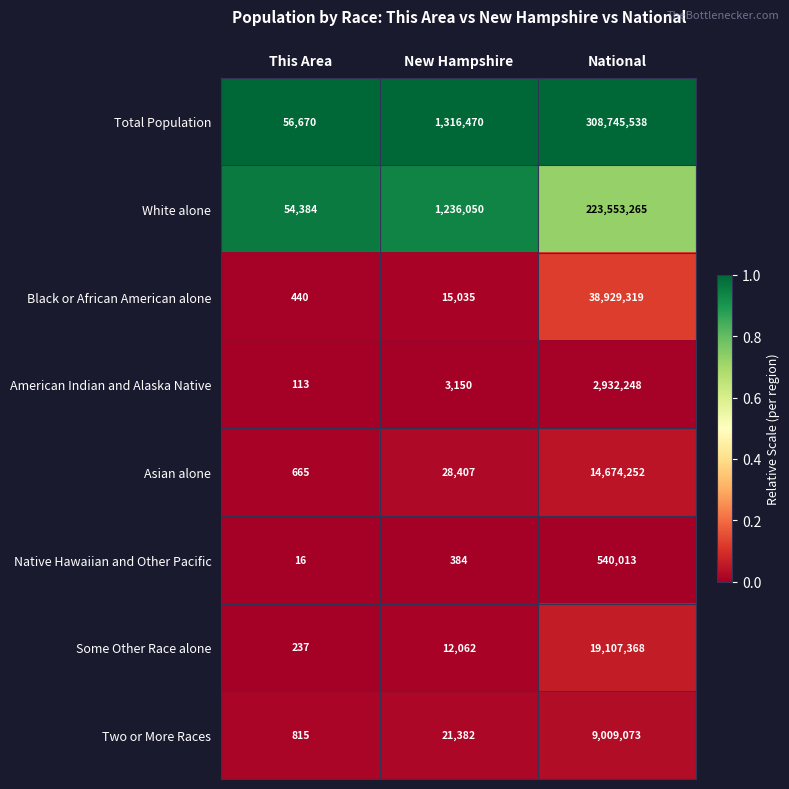

Reading left to right, list all the values displayed in this chart.

Total Population: 56670	1316470	308745538
White alone: 54384	1236050	223553265
Black or African American alone: 440	15035	38929319
American Indian and Alaska Native: 113	3150	2932248
Asian alone: 665	28407	14674252
Native Hawaiian and Other Pacific: 16	384	540013
Some Other Race alone: 237	12062	19107368
Two or More Races: 815	21382	9009073